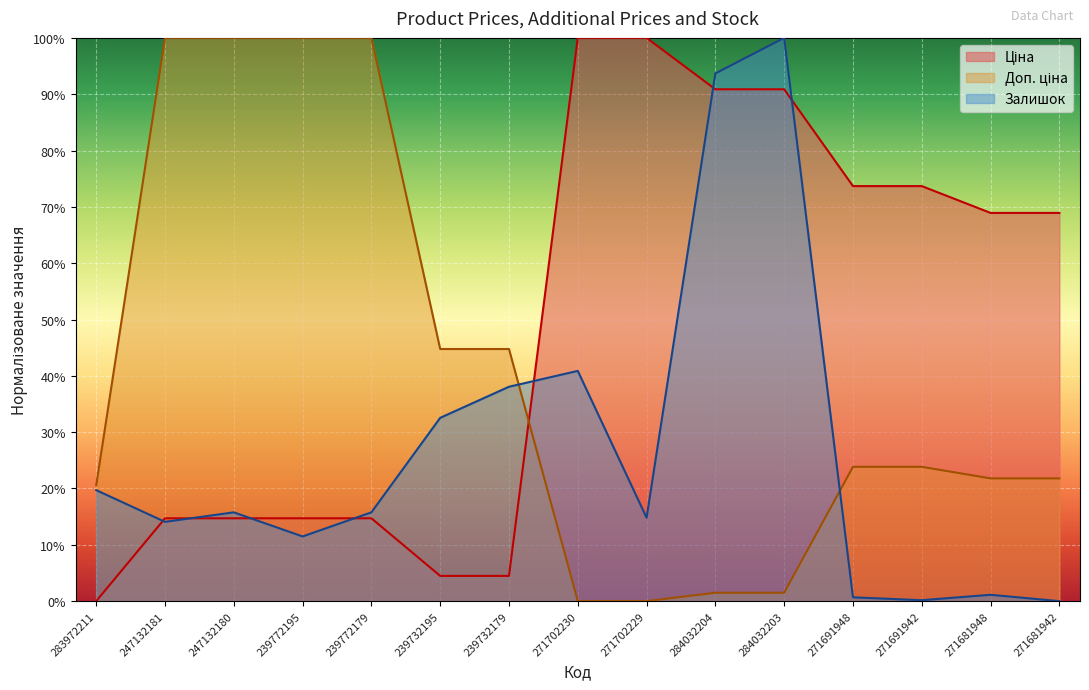

Which series has the largest total across all categories?

Ціна